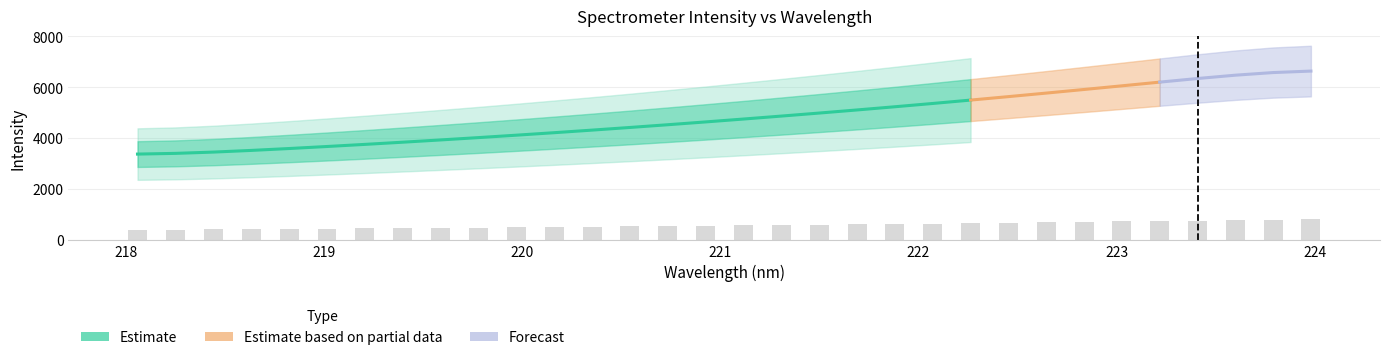

Reading left to right, what are all the values shown in this chart?

394.7	403.1	411.8	421.0	430.1	439.6	449.8	460.2	470.7	481.8	493.0	504.7	517.1	529.5	542.3	555.3	569.6	583.7	597.4	611.4	627.1	642.7	658.5	674.8	691.6	708.8	726.2	743.4	761.4	780.1	798.9	818.1